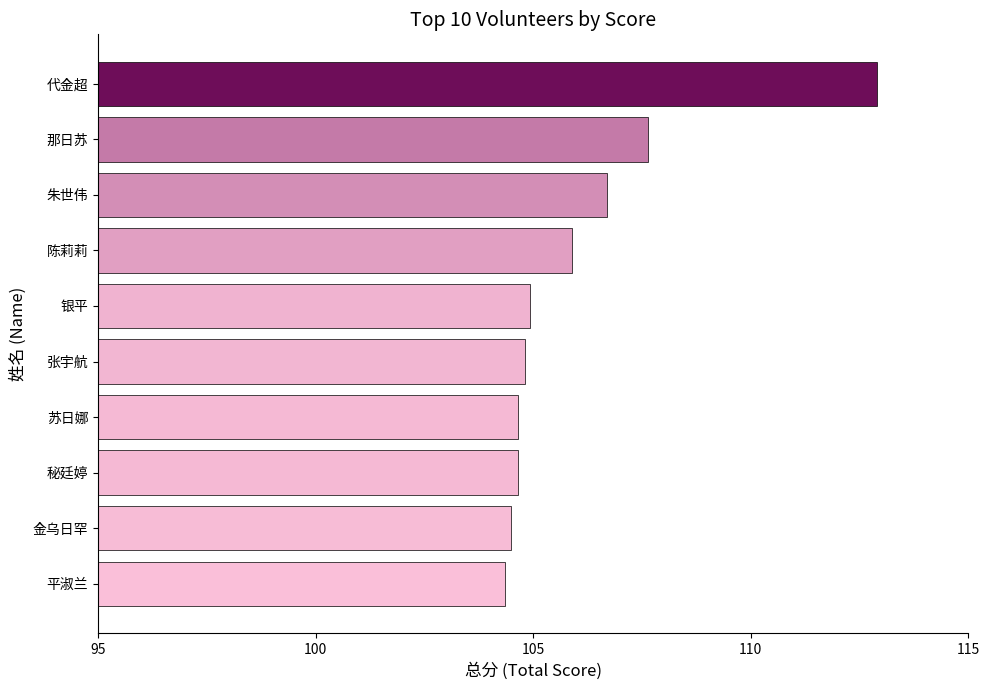

Reading bottom to top, extract all data points from this chart.

104.3	104.5	104.7	104.7	104.8	104.9	105.9	106.7	107.6	112.9